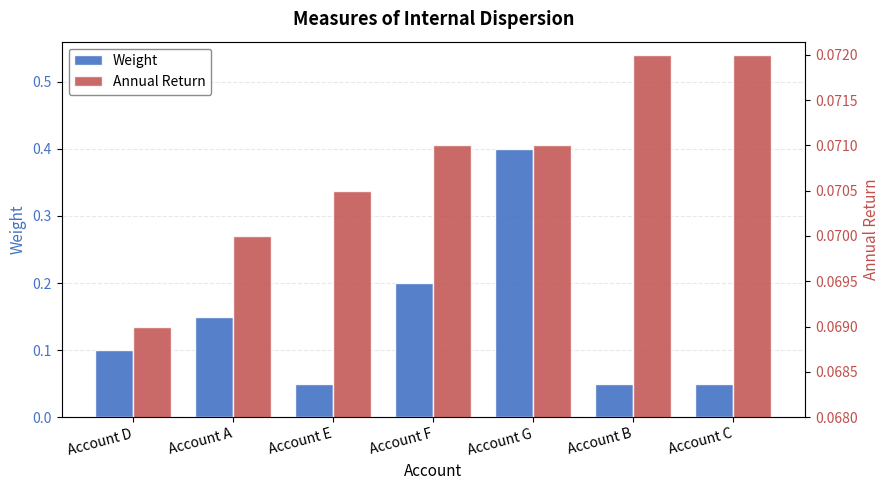

Are the bars grouped side by side (vs. stacked)?

Yes